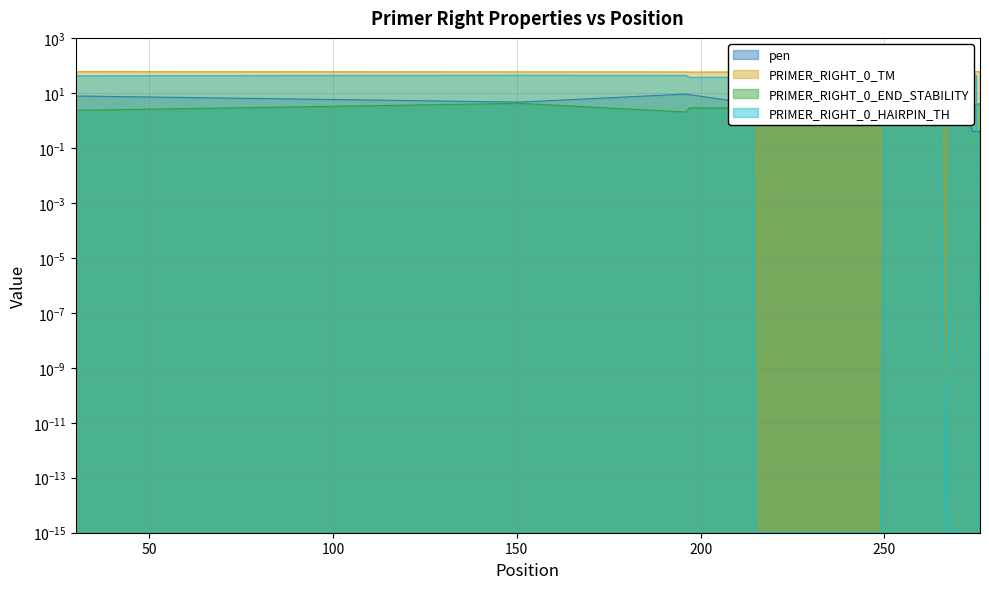

Which has a higher value, 248 or 196?

196